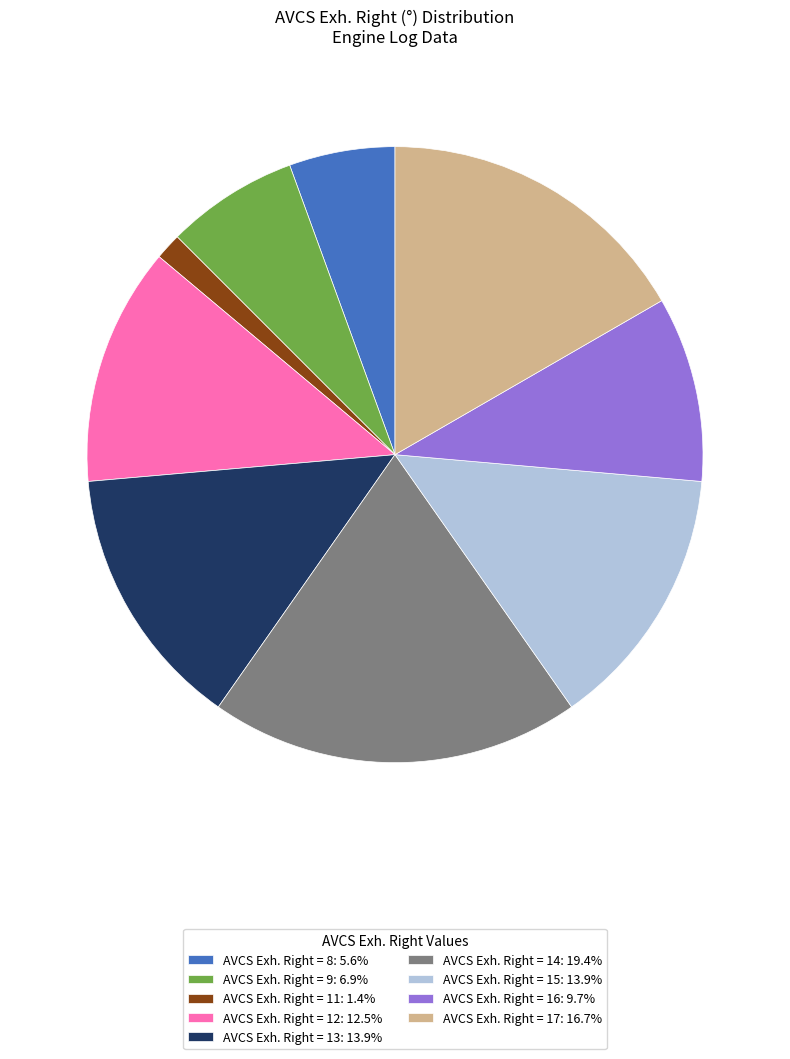

Does any single category account for the majority?

No